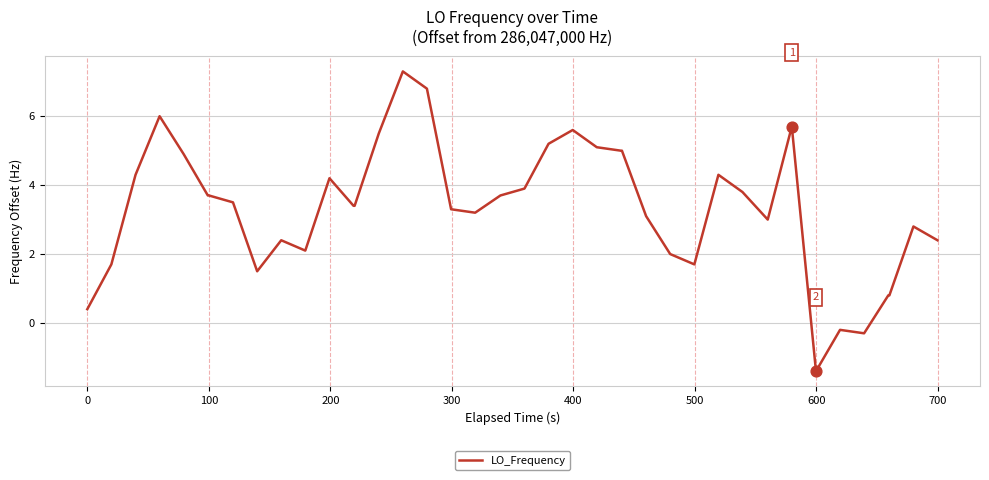

What is the smallest value displayed?

-1.4